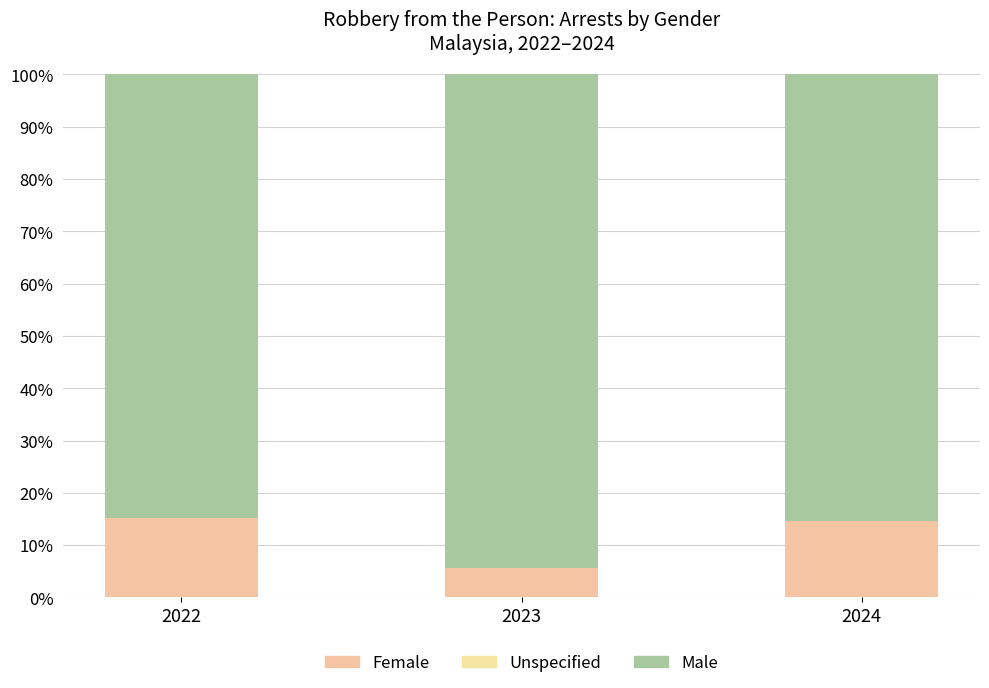

Which series has the largest total across all categories?

Male